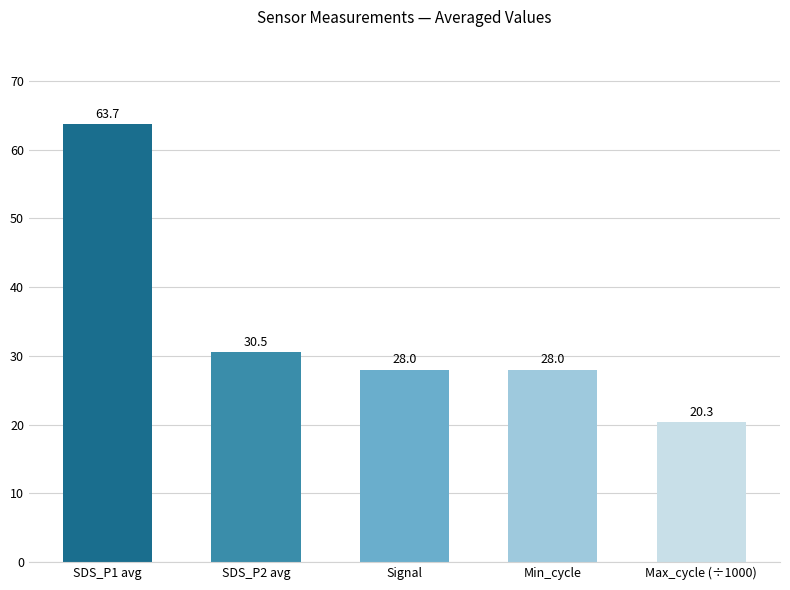

At which category does the chart reach its peak across all series?

SDS_P1 avg